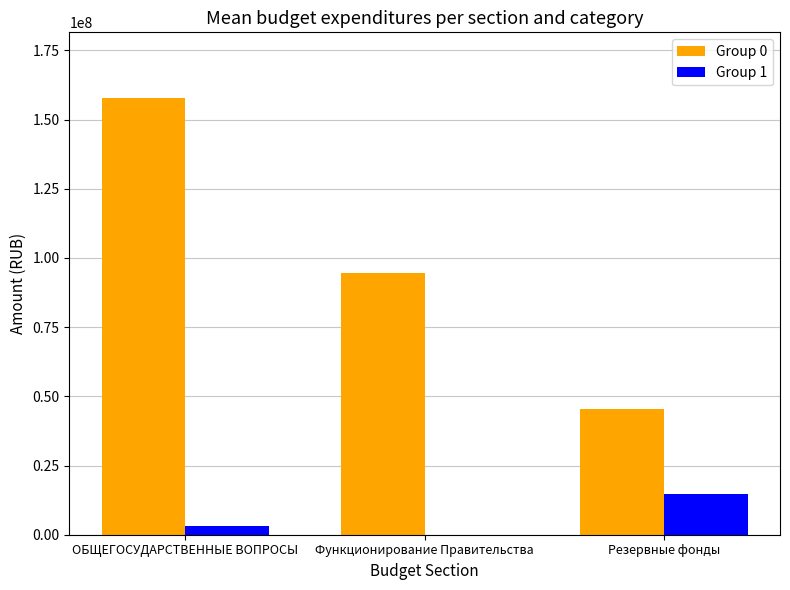

Which series has the largest total across all categories?

Group 0